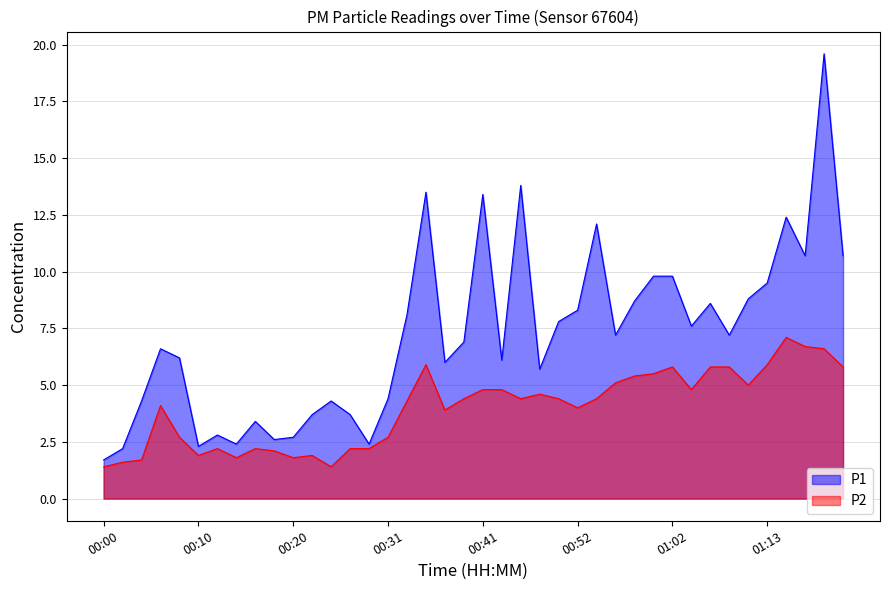

The value of P1 at 00:14 is 2.4. True or false?

True